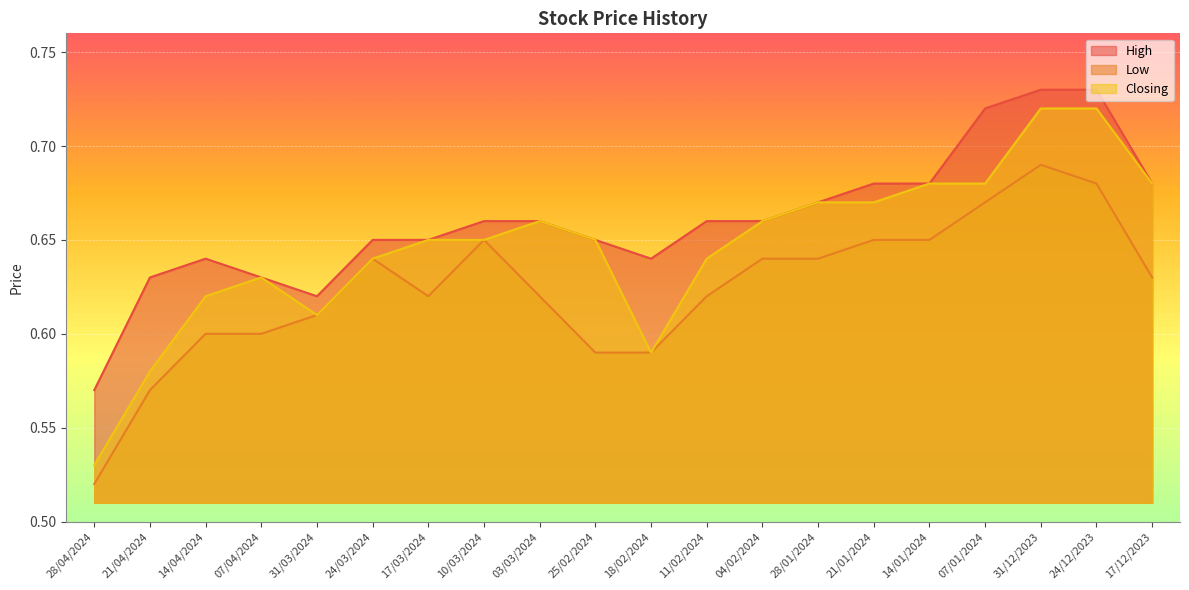

Which series has the largest range (max minus min)?

Closing